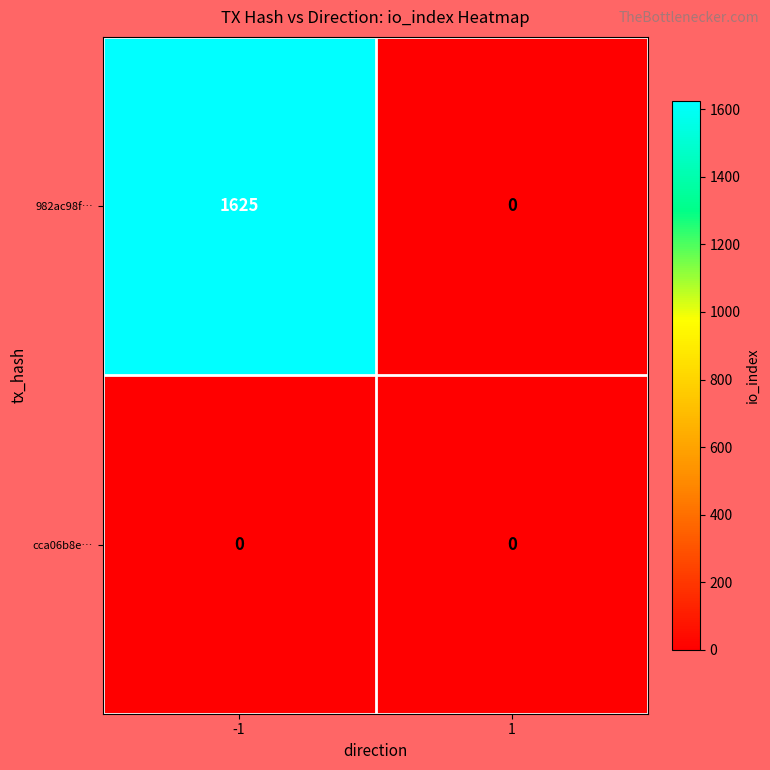

Read the 982ac98f… value at -1.

1625